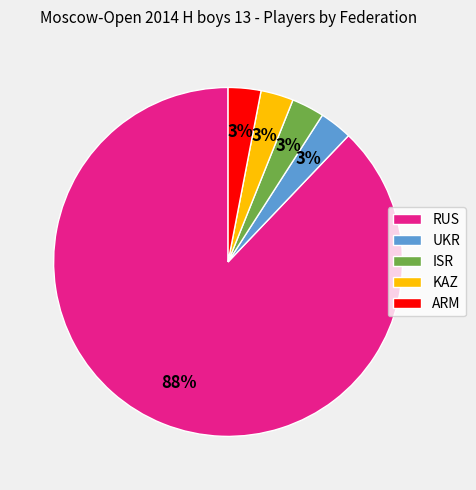

Which slice is the largest?

RUS